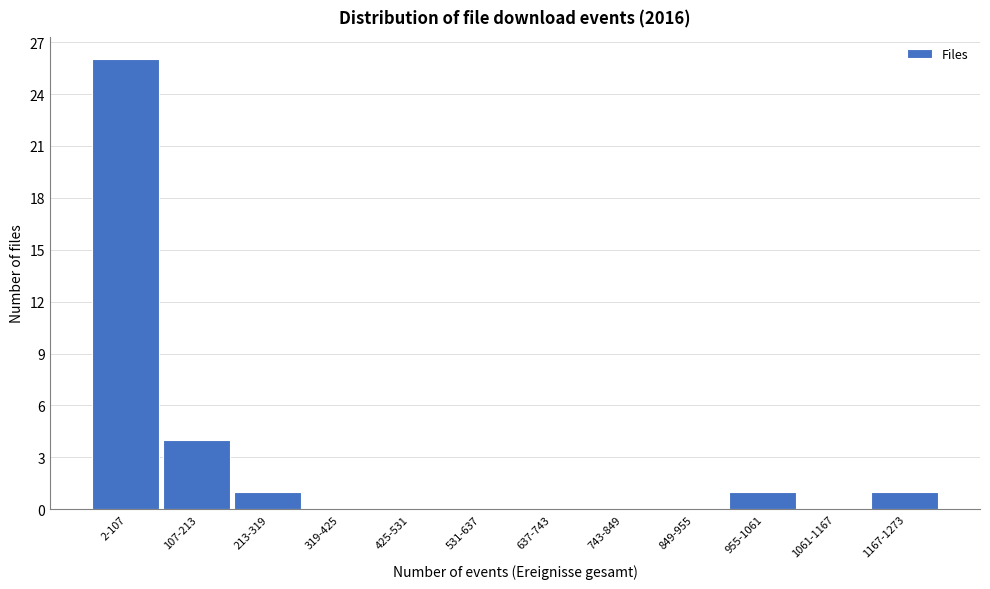

Reading right to left, what are all the values shown in this chart?

1167-1273=1	1061-1167=0	955-1061=1	849-955=0	743-849=0	637-743=0	531-637=0	425-531=0	319-425=0	213-319=1	107-213=4	2-107=26